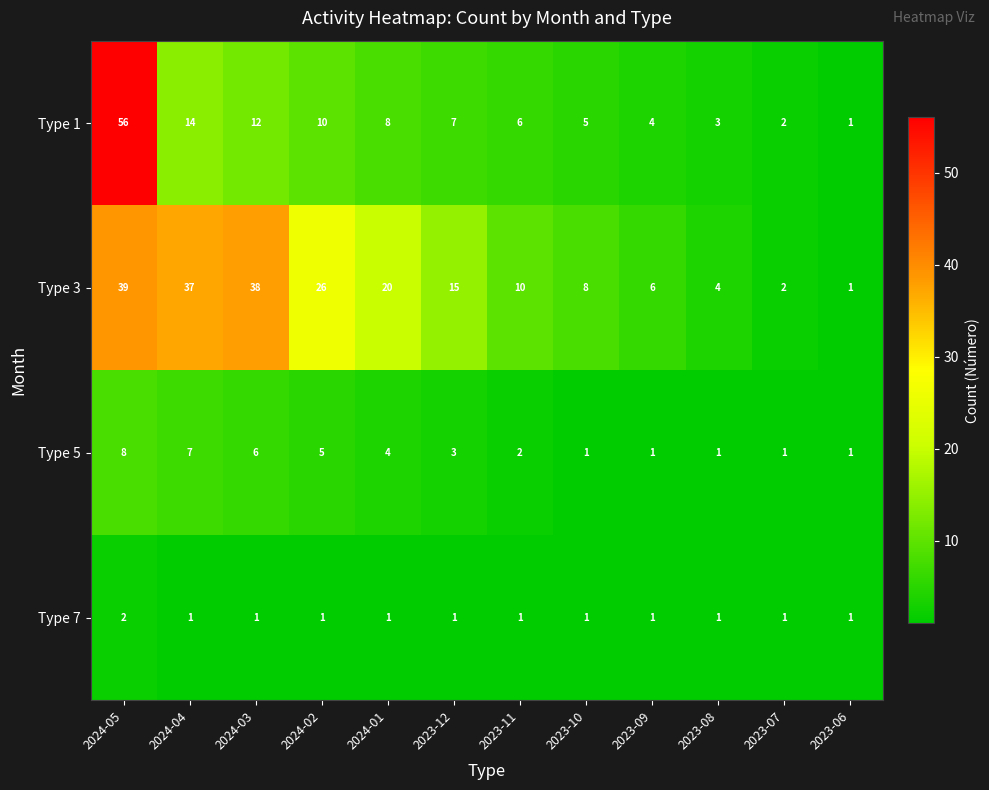

What is the difference between the highest and lowest values at 2024-02?

25